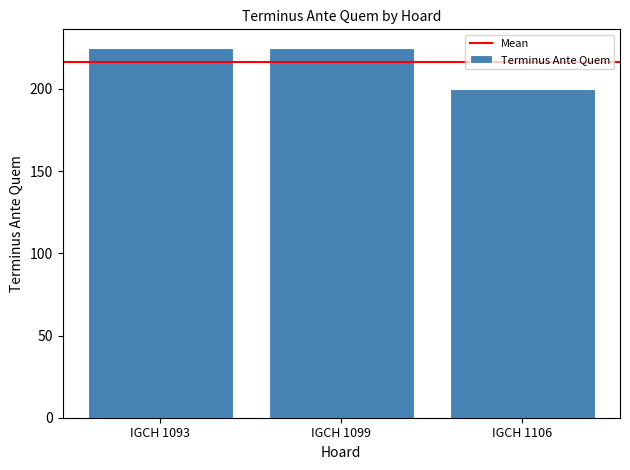

What is the change in value from IGCH 1093 to IGCH 1106?

-25